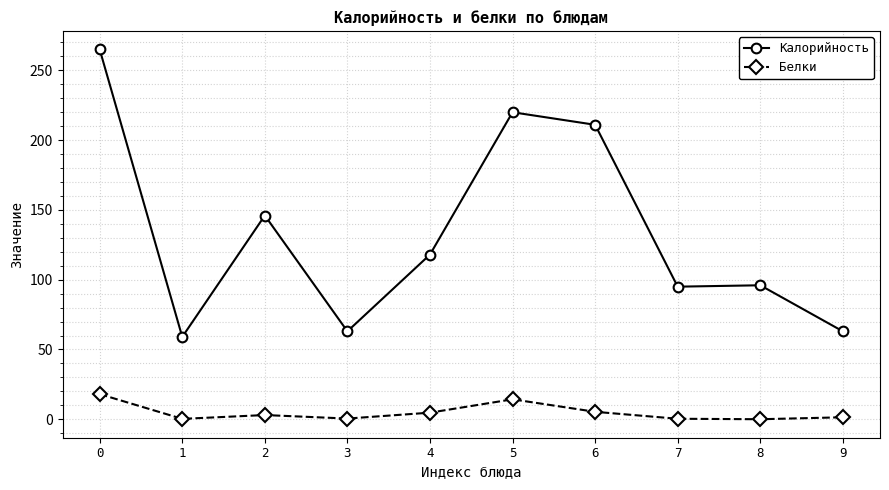

How many categories are shown in the chart?

10